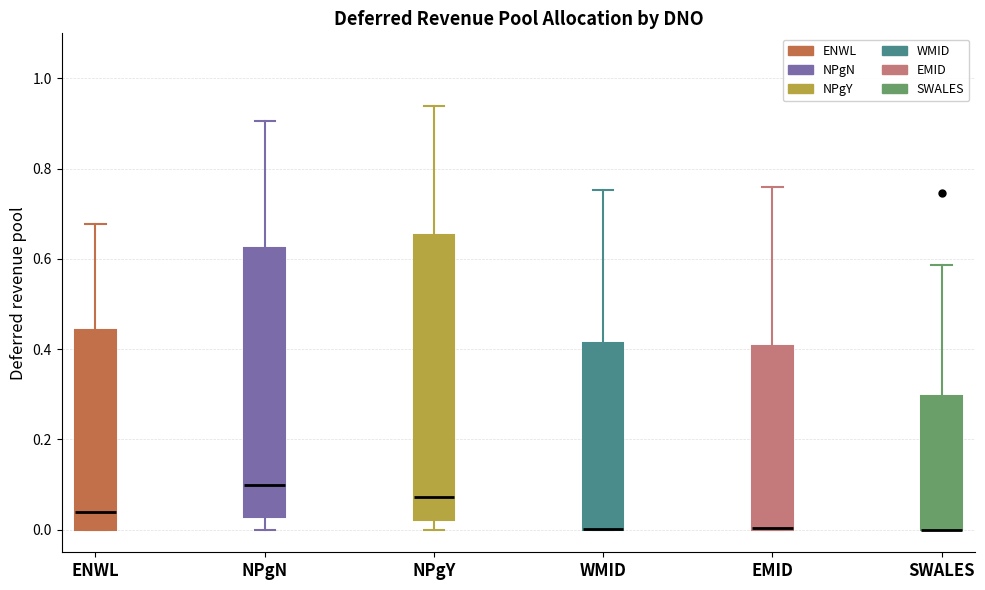

Reading left to right, transcribe this box plot: for each box, give where its median line is, the range the box spans, and where its two whiskers end, as read against the y-axis. The values are not printed on the chart, so give them approximately, as read against the axis.

ENWL: median 0.04, box 0.00 to 0.44, whiskers 0.00 to 0.68
NPgN: median 0.10, box 0.02 to 0.62, whiskers 0.00 to 0.90
NPgY: median 0.08, box 0.02 to 0.66, whiskers 0.00 to 0.94
WMID: median 0.00 (drawn on the box's lower edge), box 0.00 to 0.42, whiskers 0.00 to 0.76
EMID: median 0.00 (drawn on the box's lower edge), box 0.00 to 0.40, whiskers 0.00 to 0.76
SWALES: median 0.00 (drawn on the box's lower edge), box 0.00 to 0.30, whiskers 0.00 to 0.58